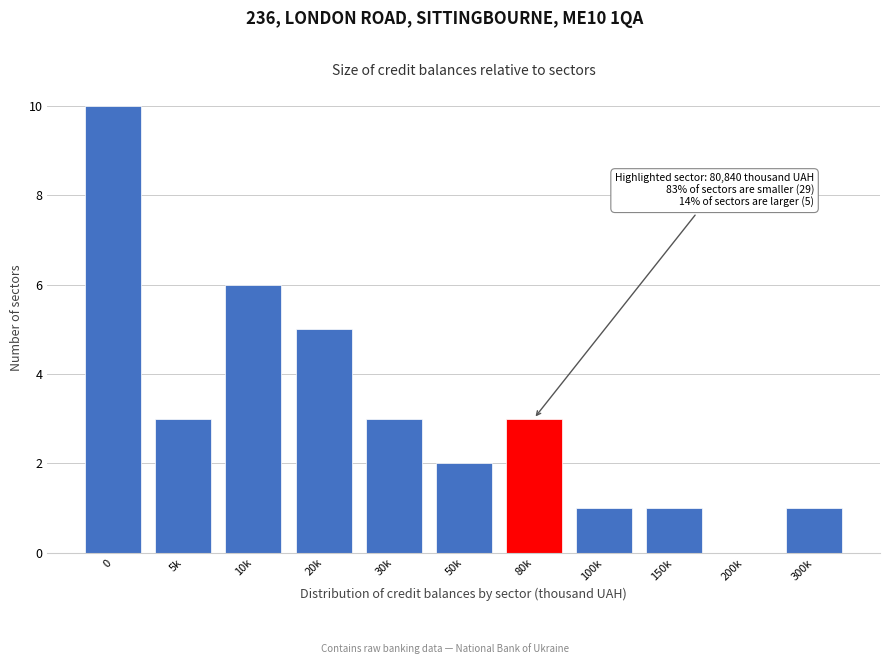

Reading left to right, transcribe all the data shown in this chart.

0=10	5k=3	10k=6	20k=5	30k=3	50k=2	80k=3	100k=1	150k=1	200k=0	300k=1